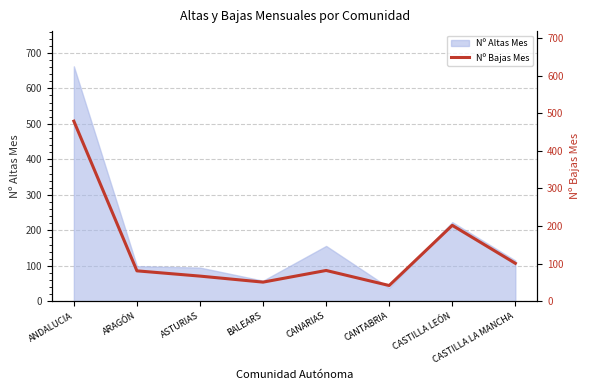

Rank the categories by value from highest to lowest.

ANDALUCIA, CASTILLA LEÓN, CASTILLA LA MANCHA, CANARIAS, ARAGÓN, ASTURIAS, BALEARS, CANTABRIA